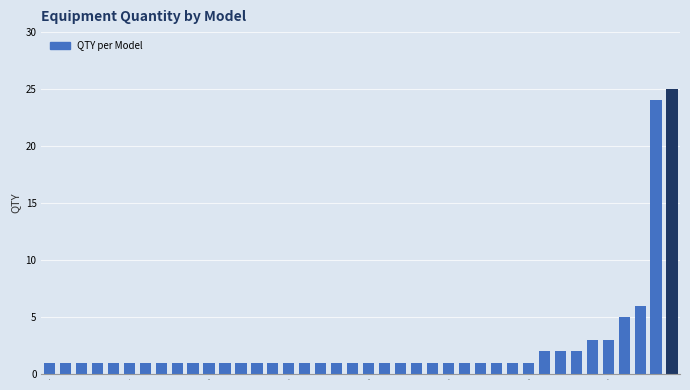

Reading left to right, extract all data points from this chart.

1	1	1	1	1	1	1	1	1	1	1	1	1	1	1	1	1	1	1	1	1	1	1	1	1	1	1	1	1	1	1	2	2	2	3	3	5	6	24	25